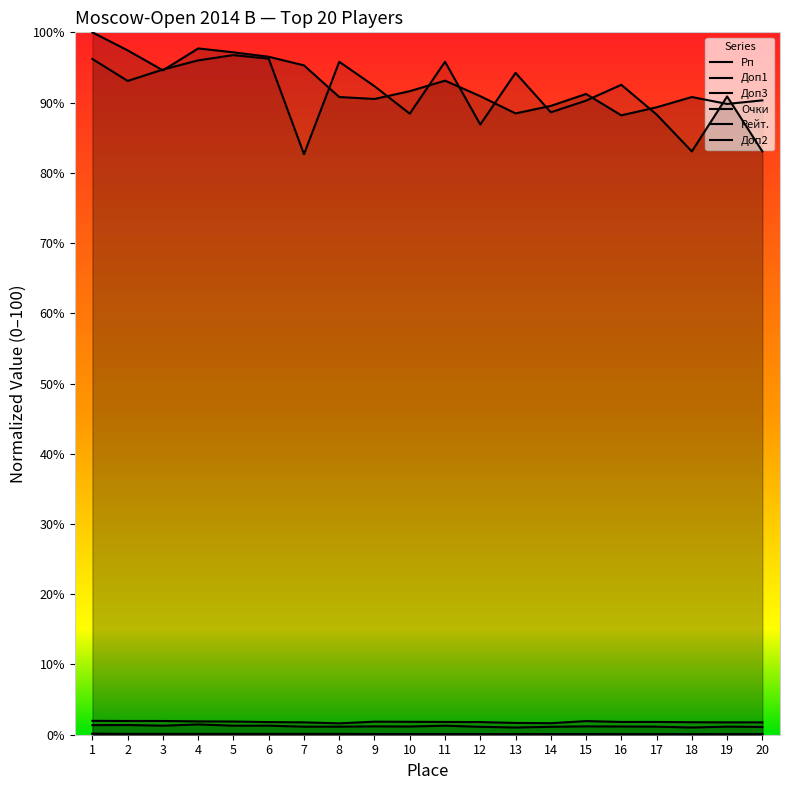

Which series has the largest total across all categories?

Рп